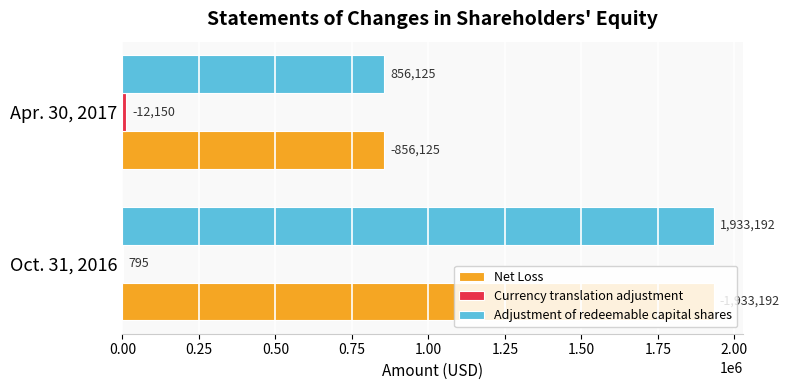

At which label is Net Loss closest to 1394658?

Apr. 30, 2017